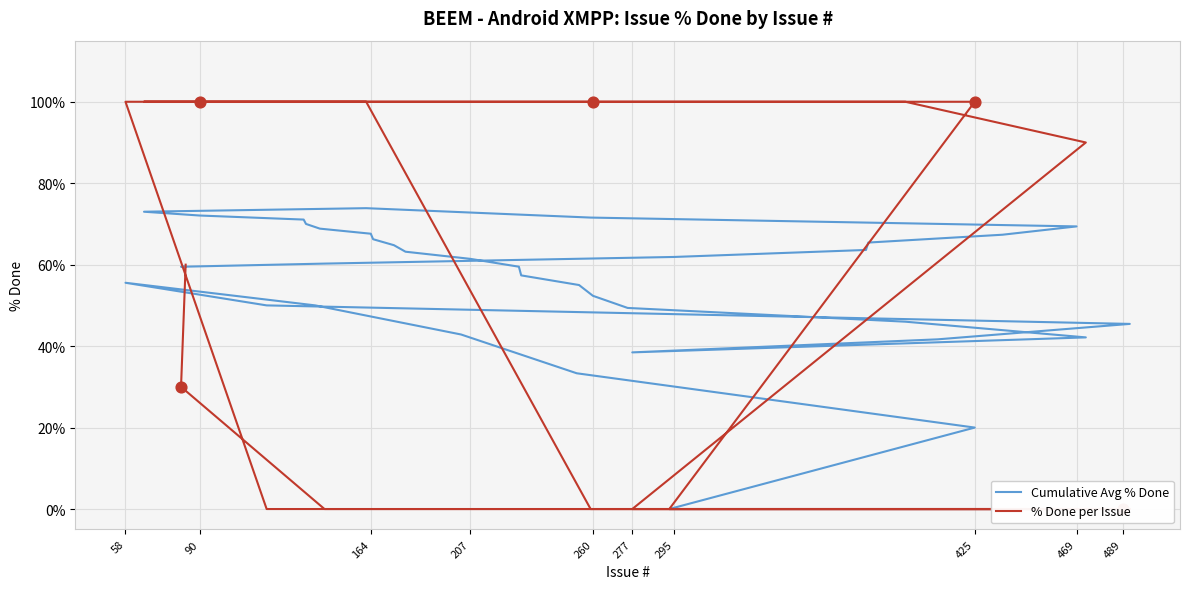

Which series has the largest total across all categories?

% Done per Issue